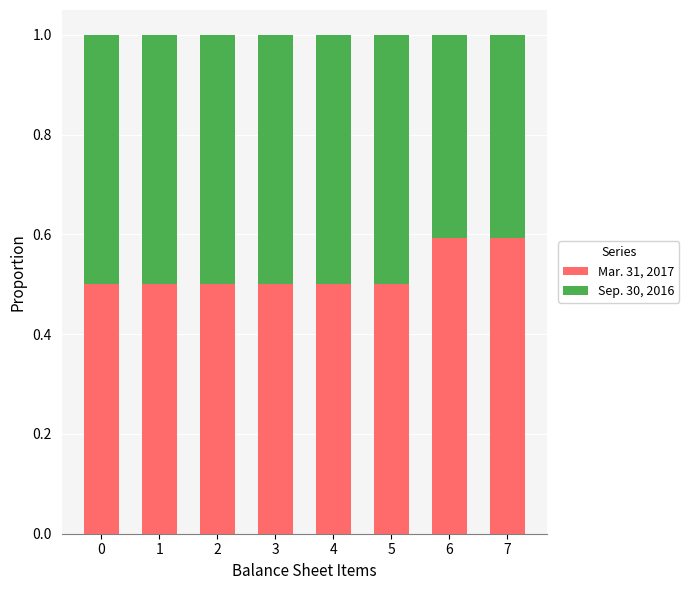

What are all the series names shown in the legend?

Mar. 31, 2017, Sep. 30, 2016